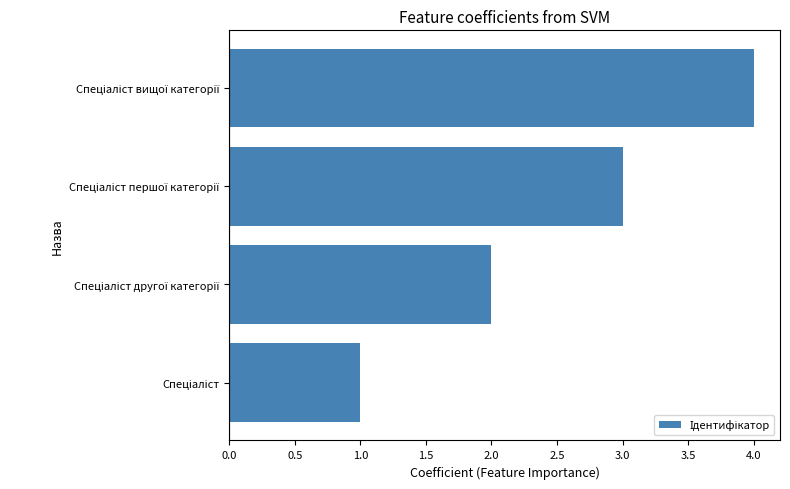

What is the difference between the maximum and minimum values?

3